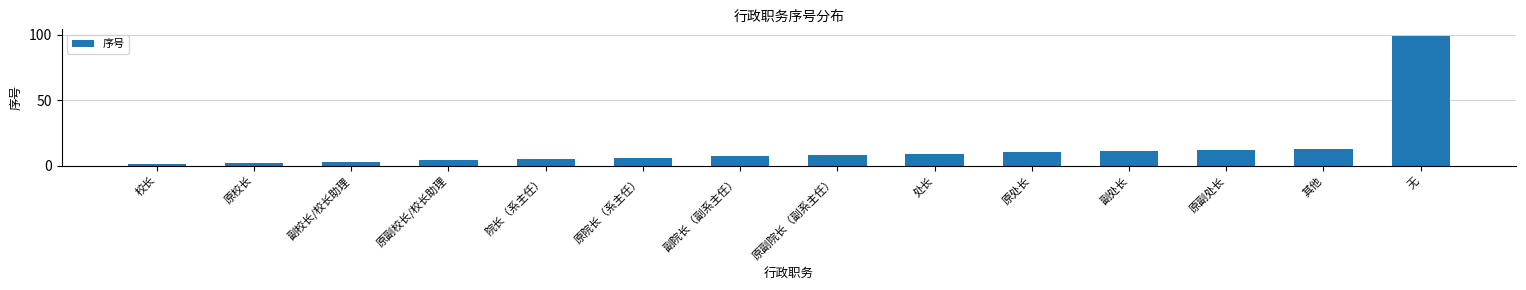

The chart shows a value of 2 at 副院长（副系主任）. True or false?

False